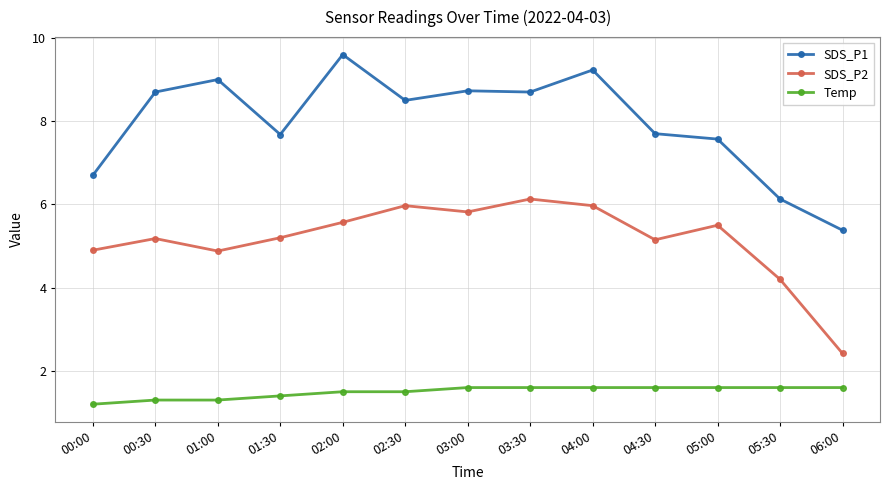

Reading right to left, list all the values displayed in this chart.

SDS_P1: 06:00=5.4	05:30=6.1	05:00=7.6	04:30=7.7	04:00=9.2	03:30=8.7	03:00=8.7	02:30=8.5	02:00=9.6	01:30=7.7	01:00=9.0	00:30=8.7	00:00=6.7
SDS_P2: 06:00=2.4	05:30=4.2	05:00=5.5	04:30=5.2	04:00=6.0	03:30=6.1	03:00=5.8	02:30=6.0	02:00=5.6	01:30=5.2	01:00=4.9	00:30=5.2	00:00=4.9
Temp: 06:00=1.6	05:30=1.6	05:00=1.6	04:30=1.6	04:00=1.6	03:30=1.6	03:00=1.6	02:30=1.5	02:00=1.5	01:30=1.4	01:00=1.3	00:30=1.3	00:00=1.2